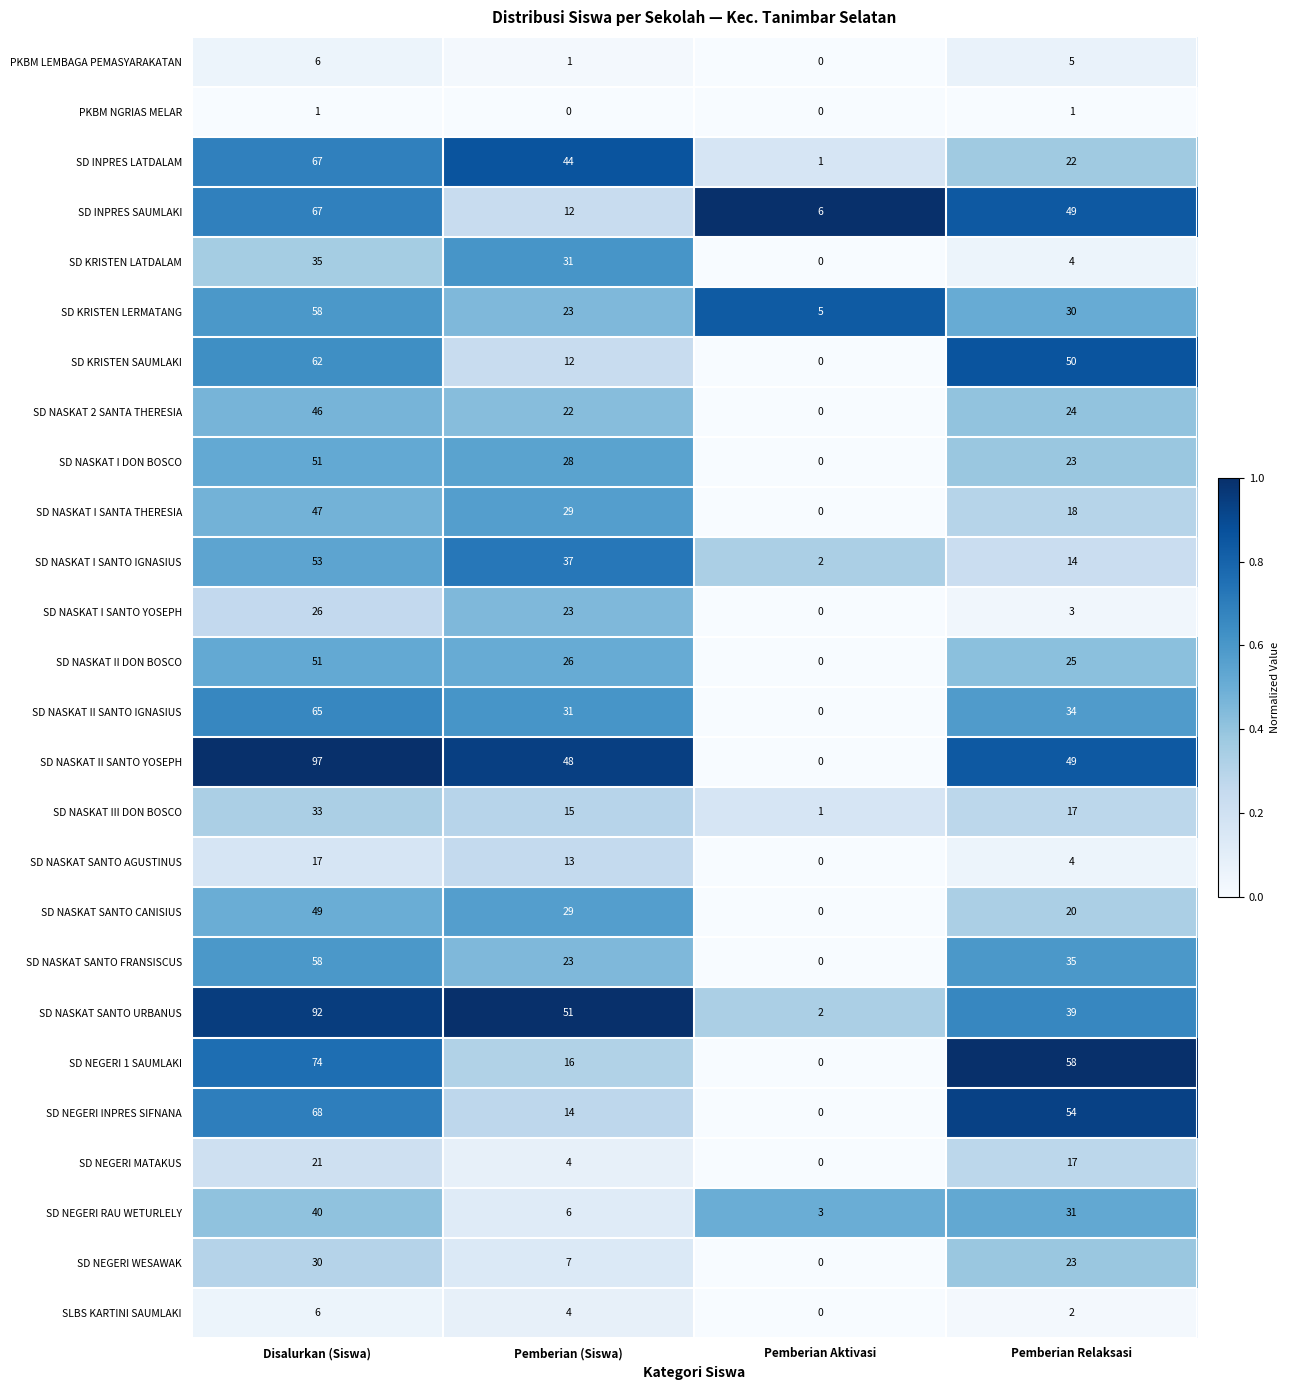

Which series has the largest range (max minus min)?

SD NASKAT II SANTO YOSEPH